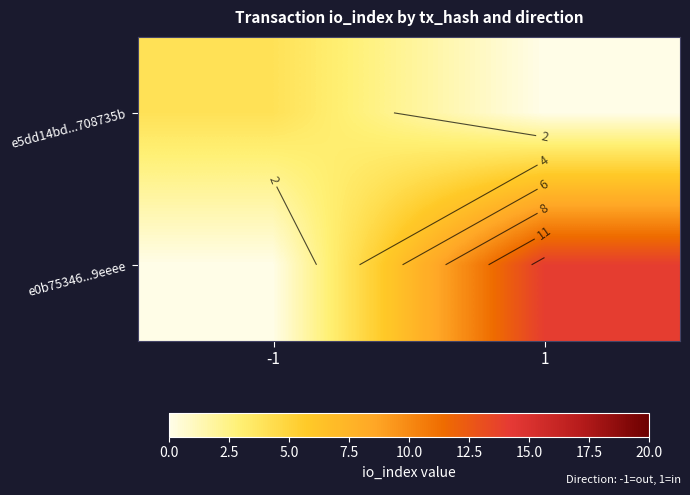

List the labels in order of e5dd14bd...708735b value, smallest first.

1, -1